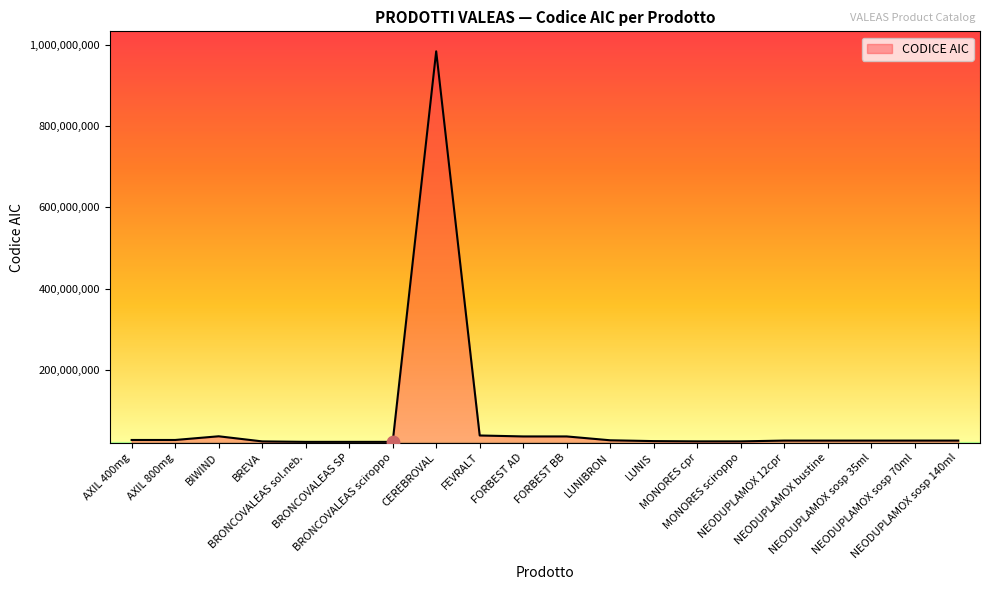

What is the change in value from FORBEST AD to NEODUPLAMOX sosp 140ml?

-10222814